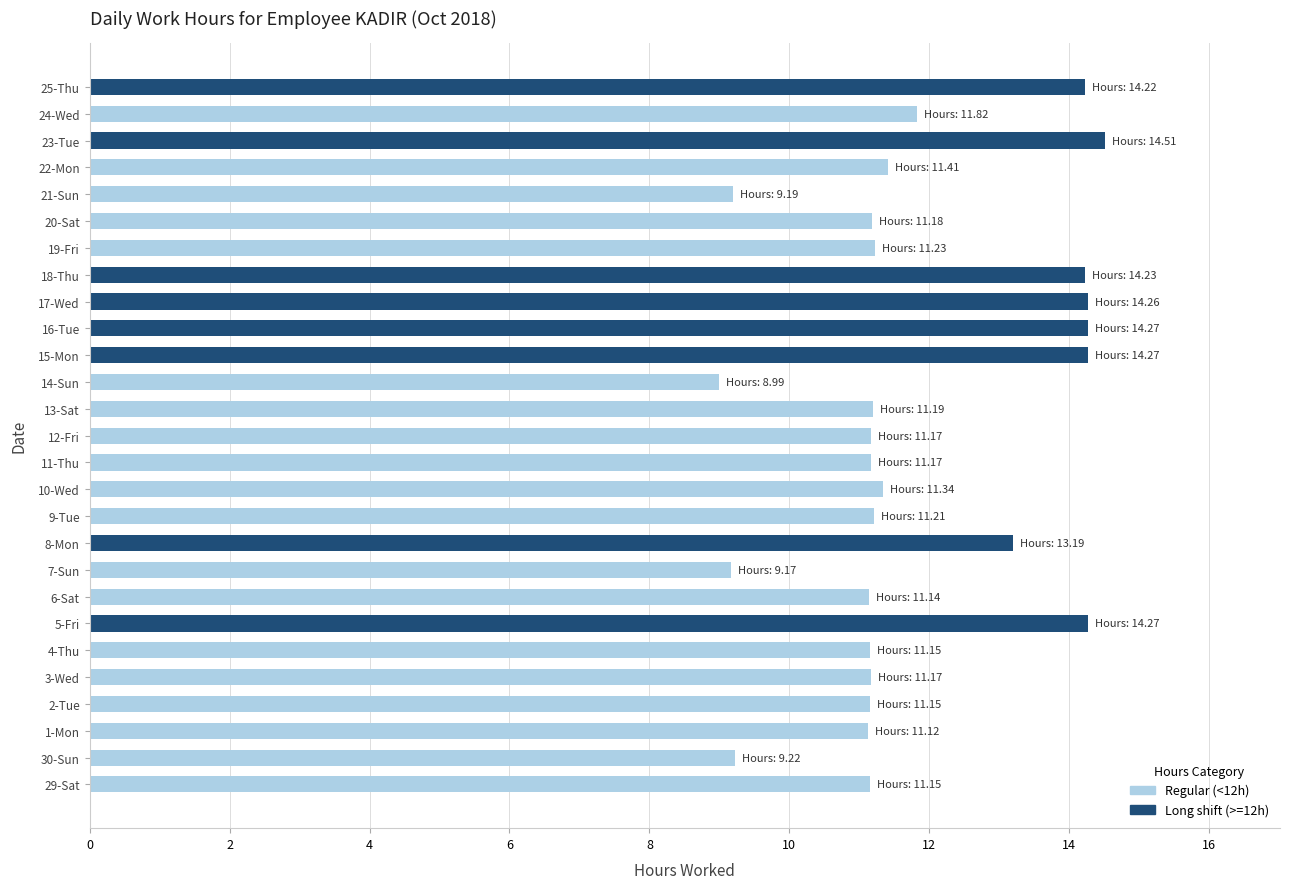

What is the label of the 14th bar from the right?

12-Fri